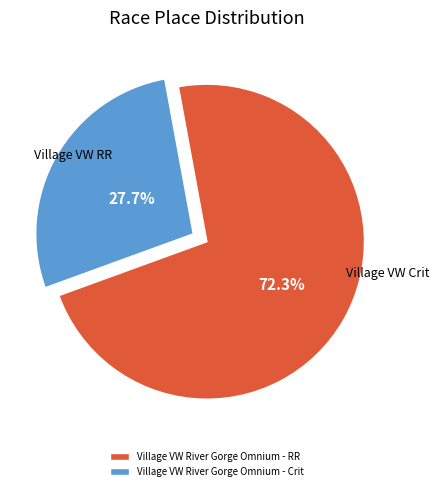

The Village VW River Gorge Omnium - Crit slice represents 13% of the pie. True or false?

False